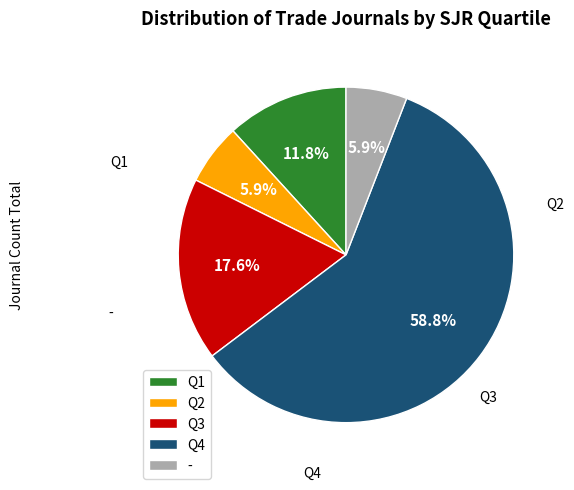

To the nearest percent, what is the difference between the largest and smallest slice percentages?

53%